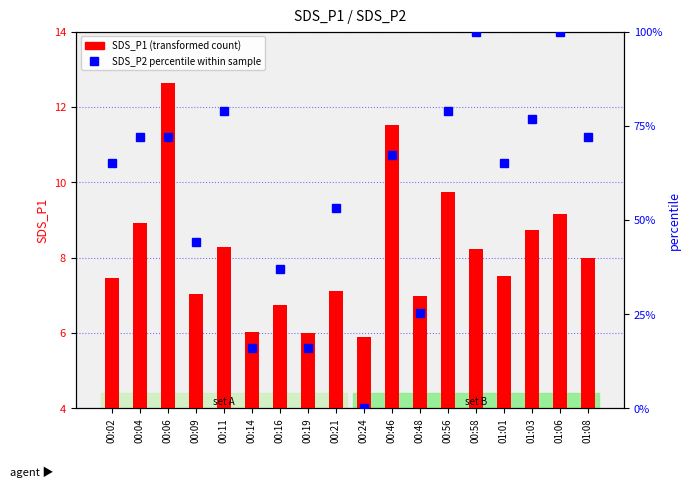

What is the label of the 2nd bar from the right?

01:06